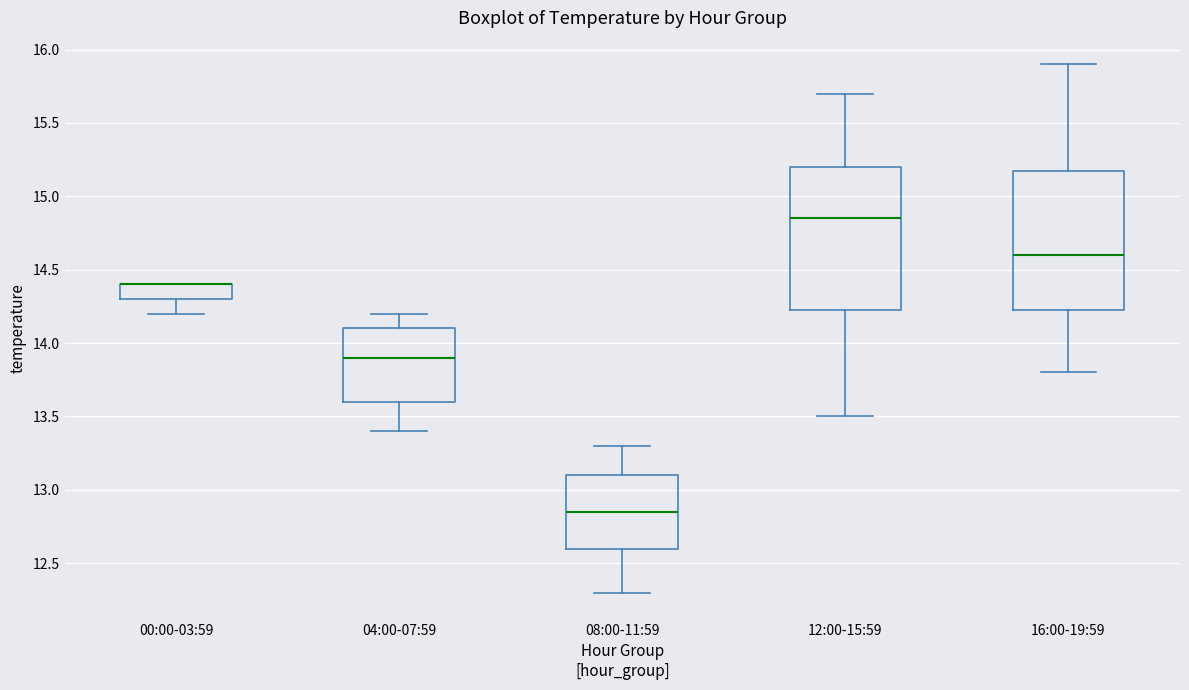

Where does the upper whisker of the box for 08:00-11:59 end on the y-axis? The values are not printed on the chart, so give them approximately, as read against the axis.

13.30